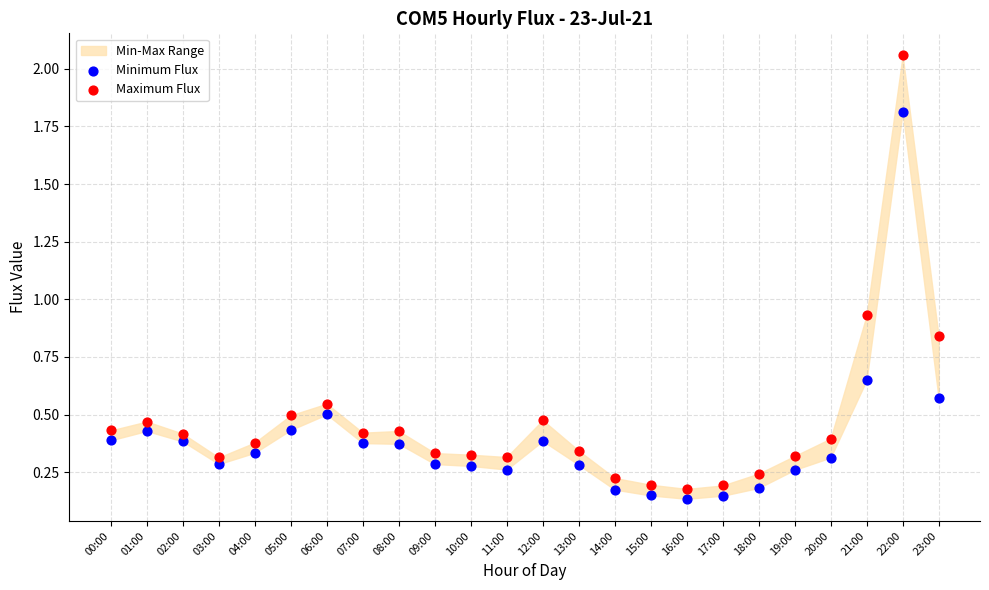

Which series reaches the maximum Y coordinate?

Maximum Flux